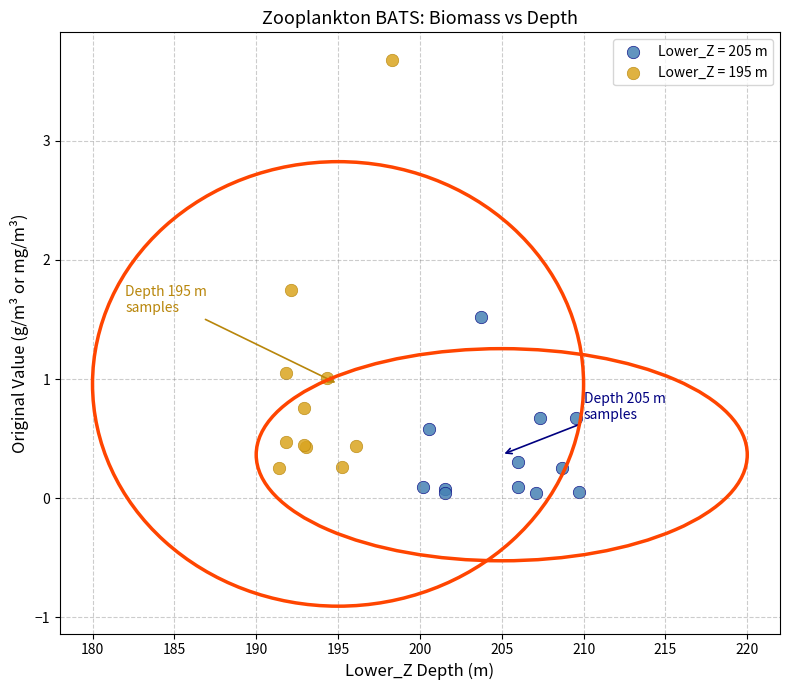

Which series reaches the maximum Y coordinate?

Lower_Z = 195 m